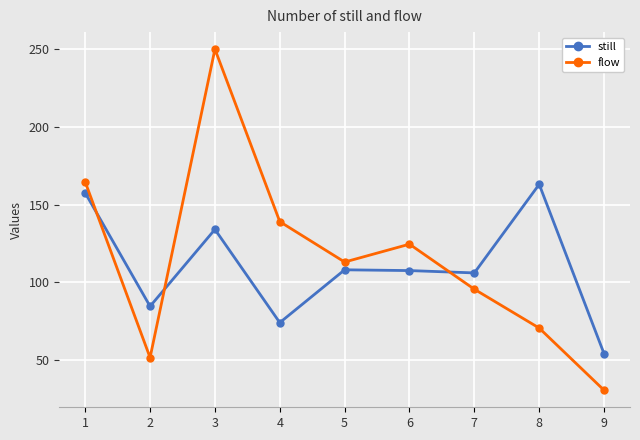

What are all the series names shown in the legend?

still, flow